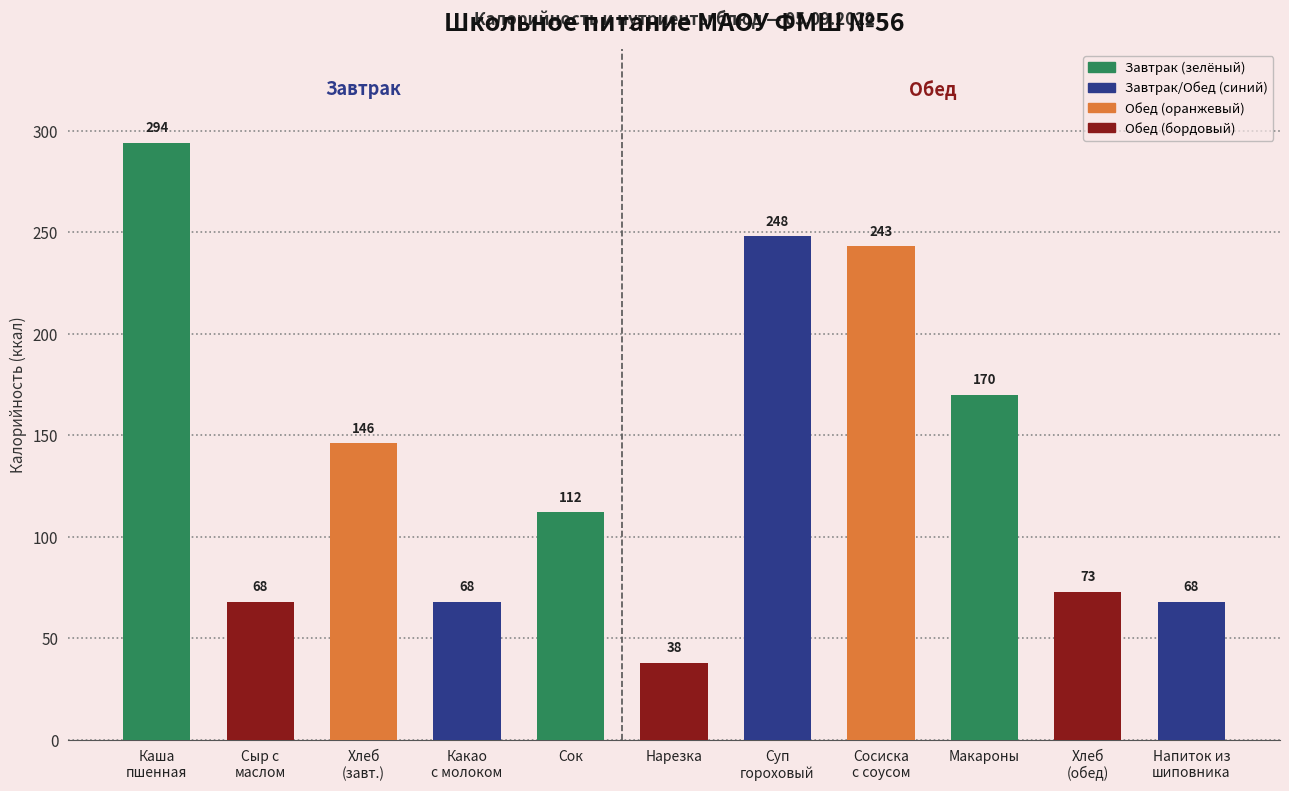

At which label is the value closest to 166?

Макароны